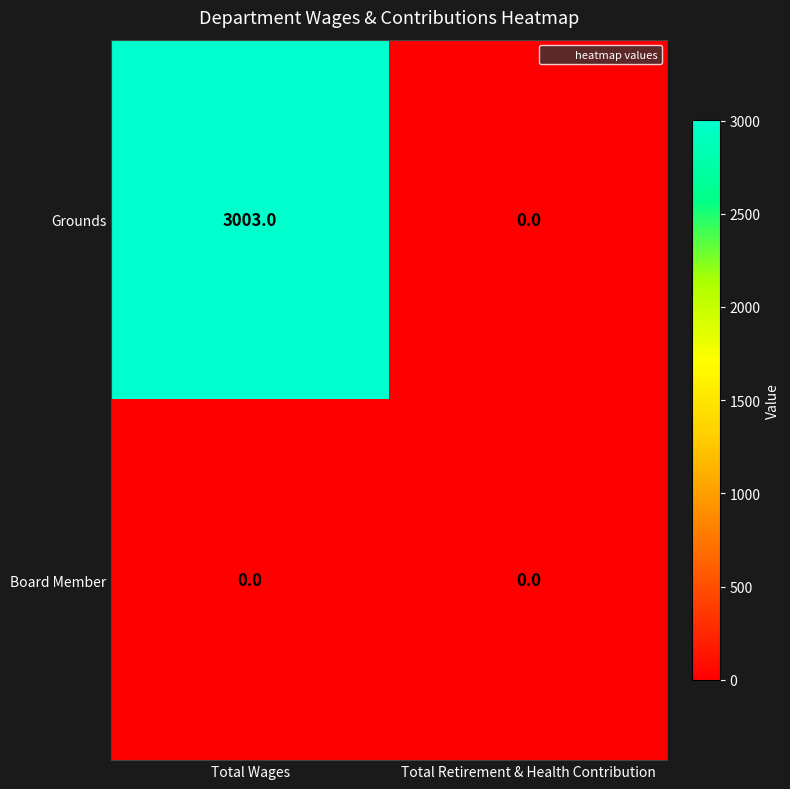

Between Total Wages and Total Retirement & Health Contribution, which series saw the biggest shift?

Grounds